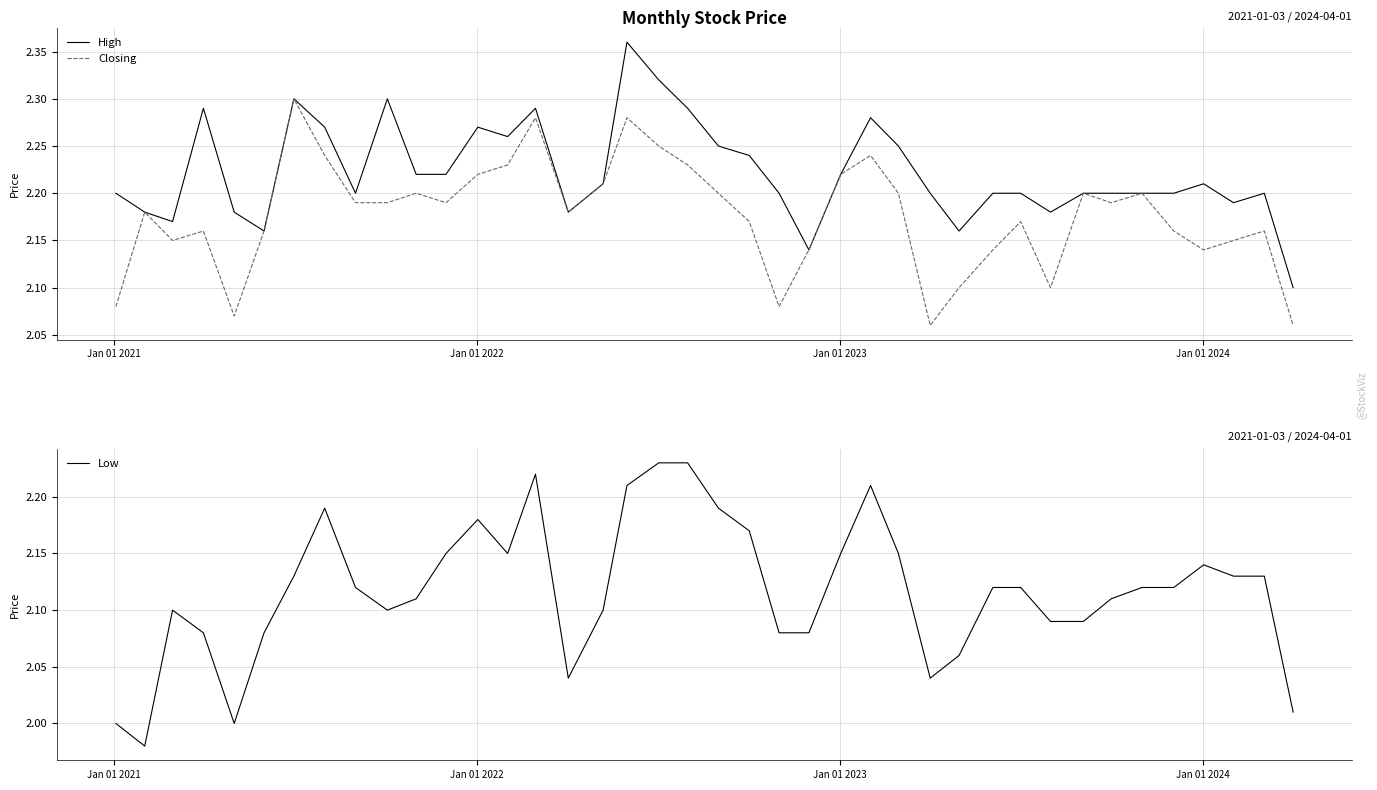

What is the maximum value shown in the chart?

2.4